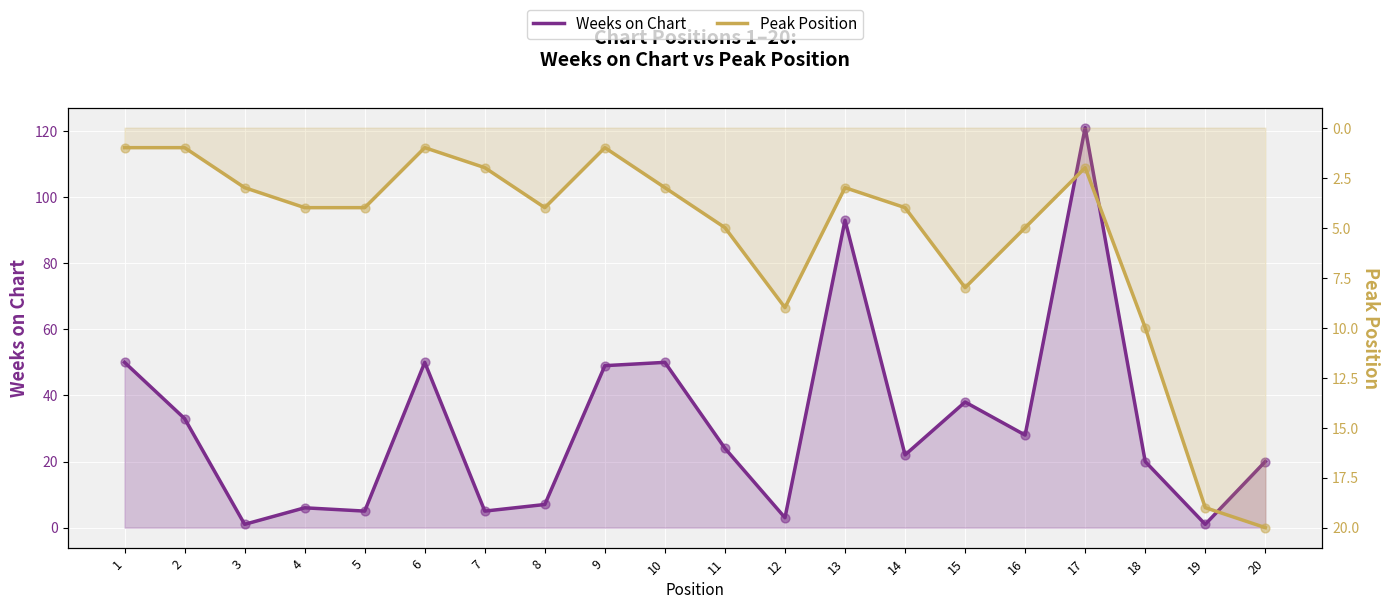

At how many categories does at least one series exceed 21?

11